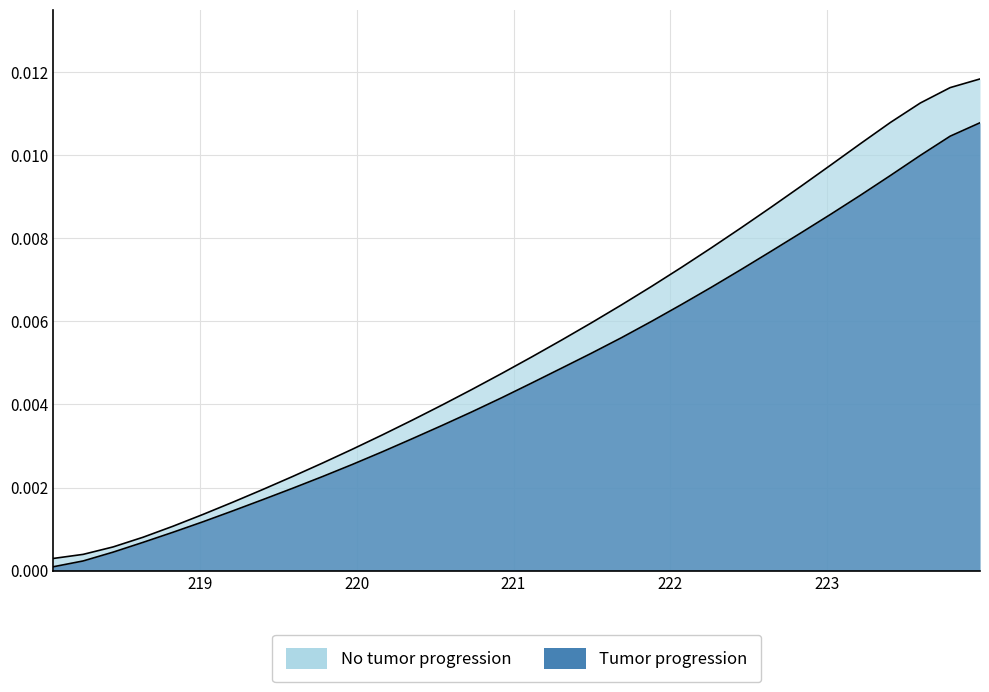

Where is the data nearest to the value 0?

218.0596